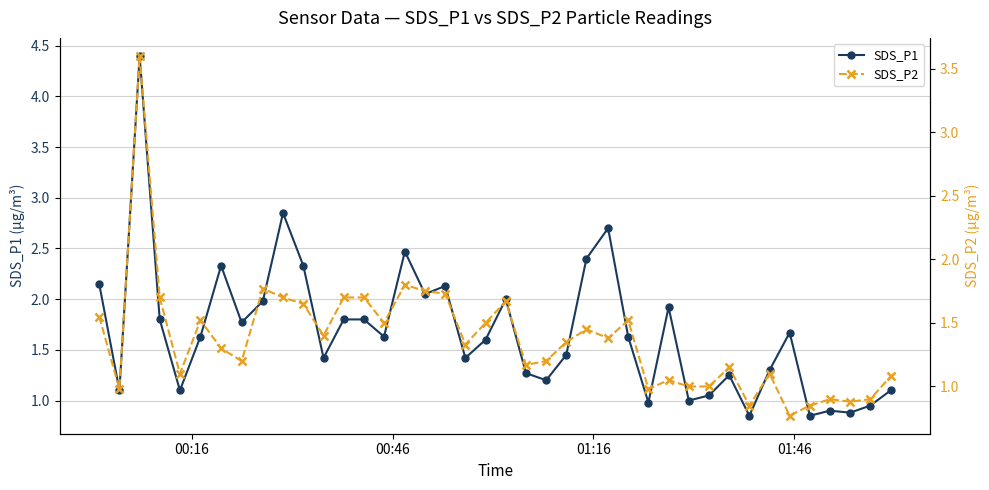

What is the value of the SDS_P1 point at the 30th from the left?

1.0